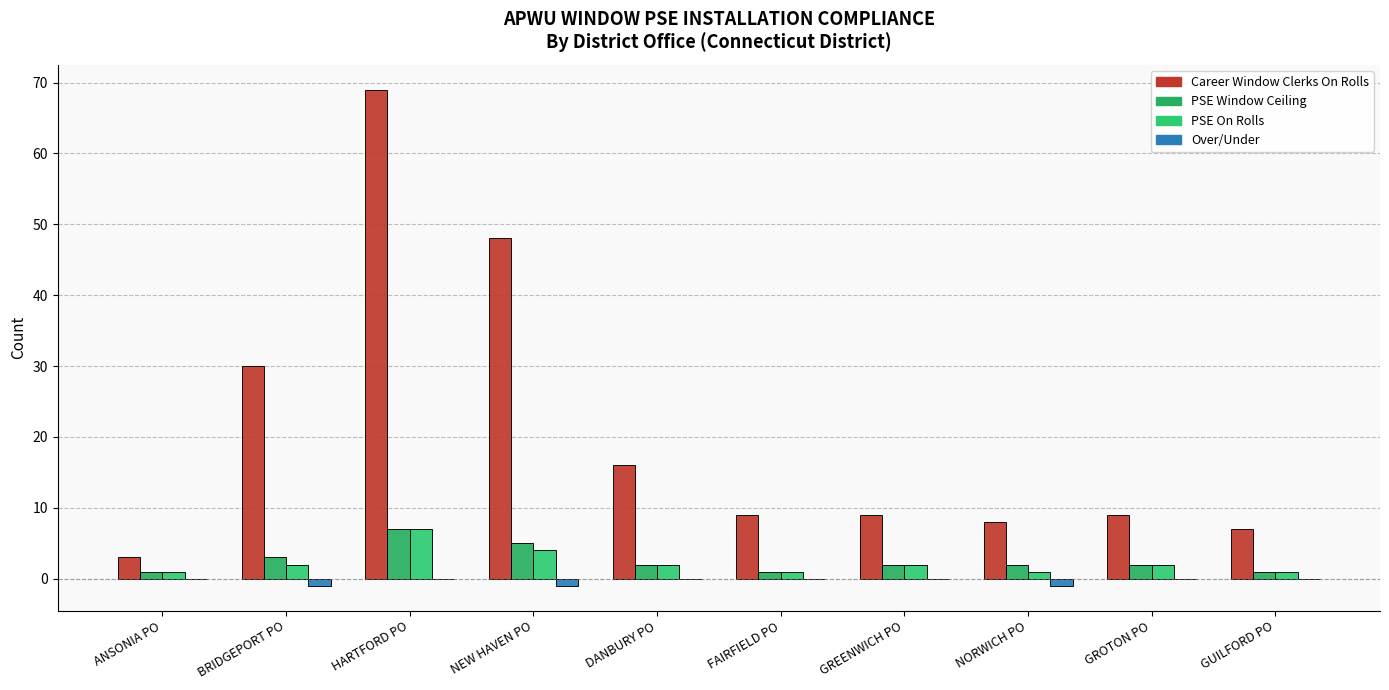

What position from the right is GUILFORD PO?

1